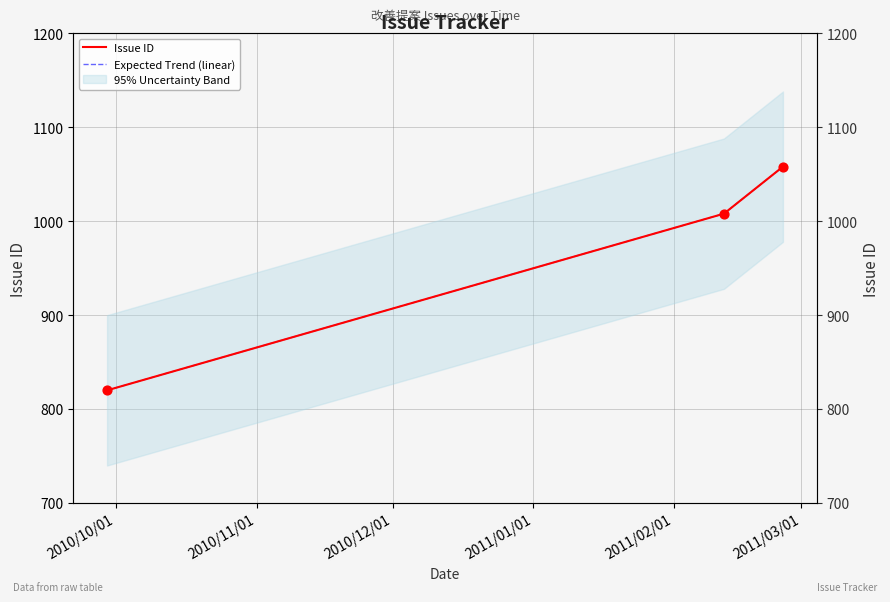

Which series has the largest total across all categories?

Issue ID